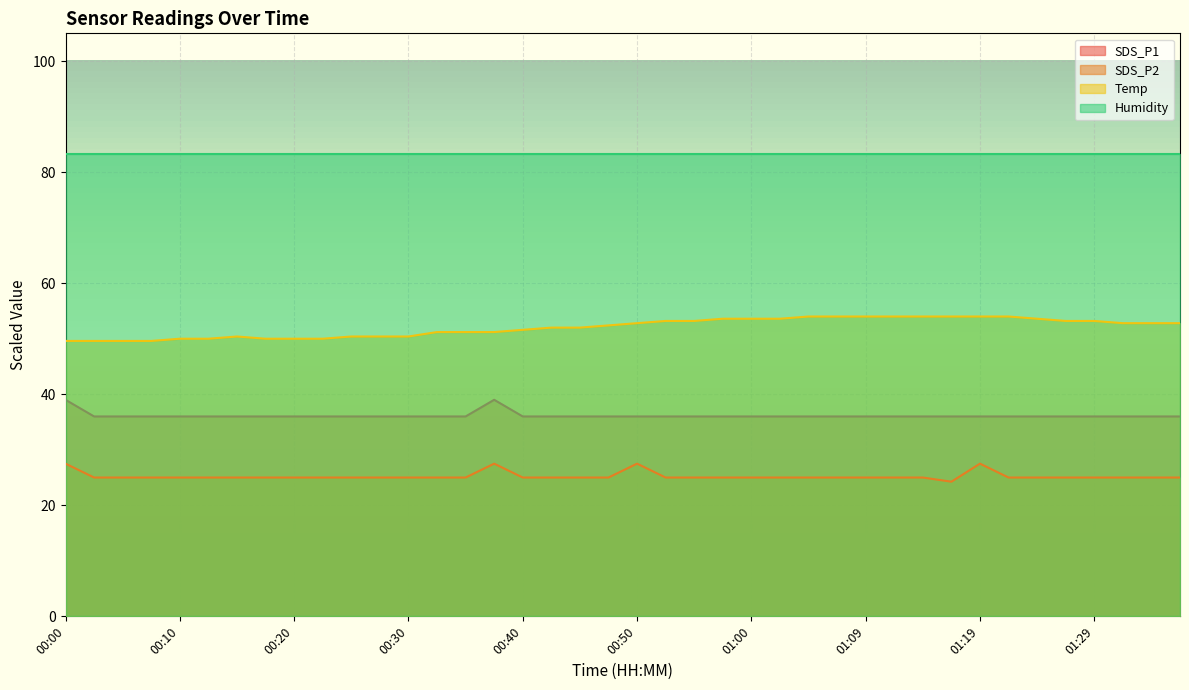

Rank the series by their maximum value, from lowest to highest.

SDS_P2, SDS_P1, Temp, Humidity